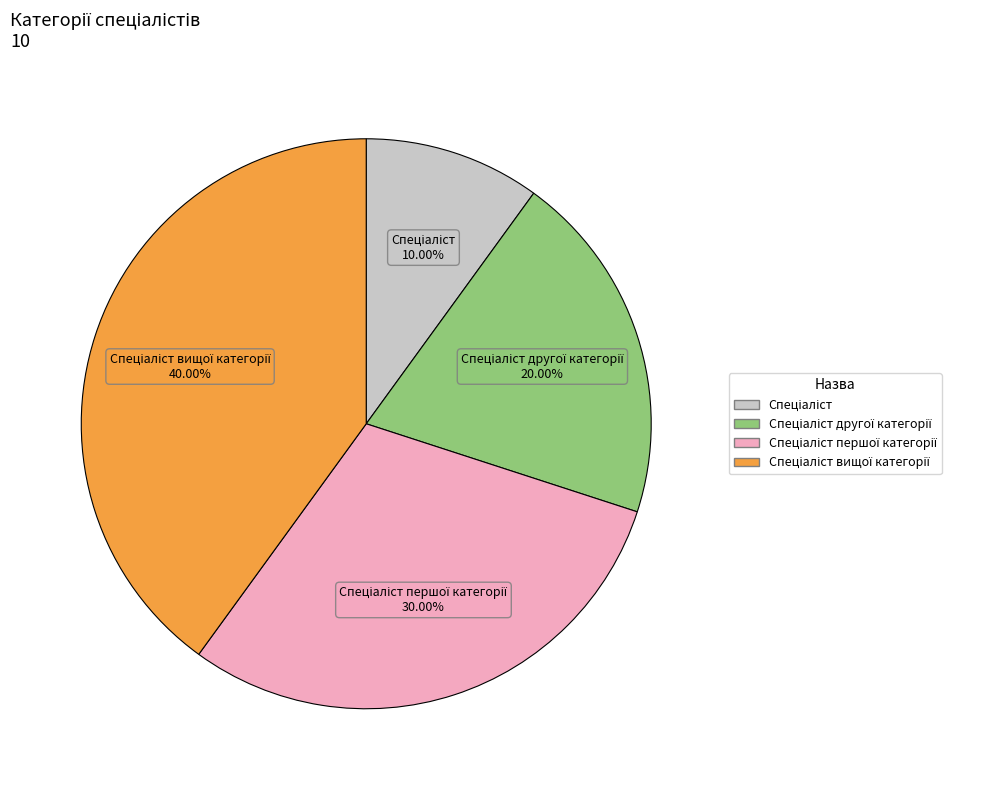

Is there a majority slice in this chart?

No